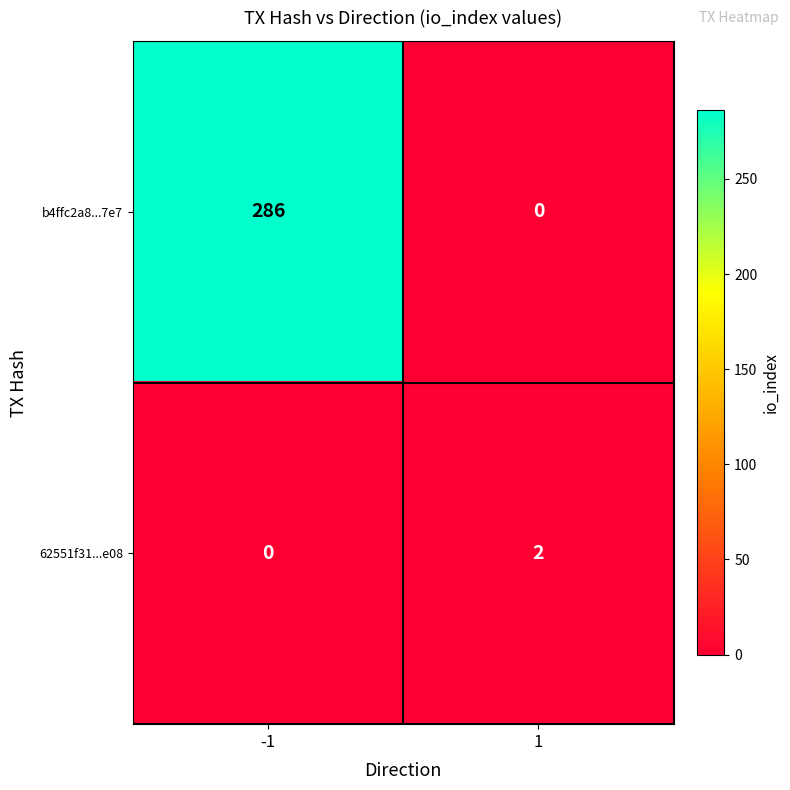

Which series has the largest total across all categories?

b4ffc2a8...7e7